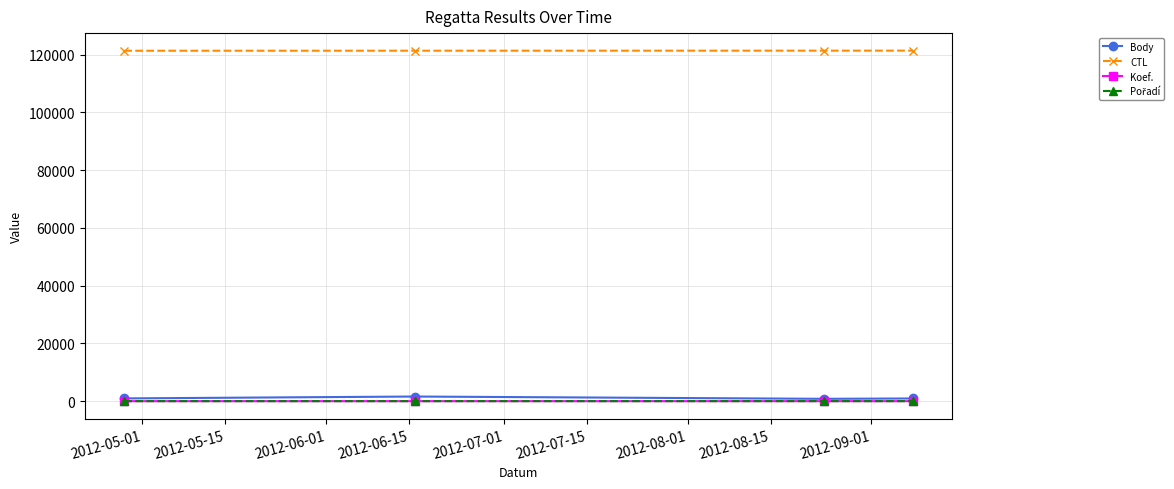

True or false: Body has more than 1 points higher than both neighbors.

False